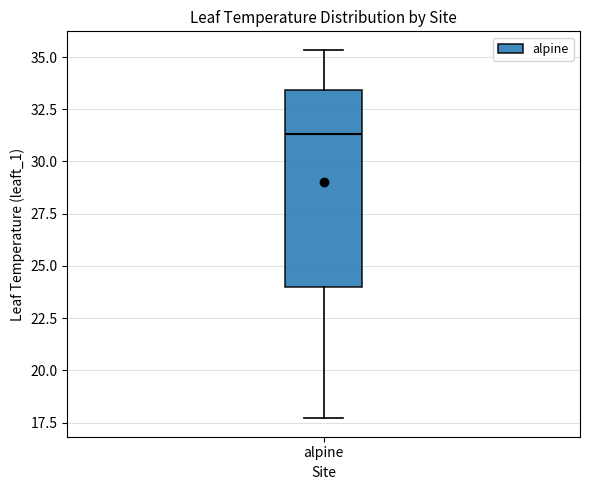

Where does the lower whisker of the box for alpine end on the y-axis? The values are not printed on the chart, so give them approximately, as read against the axis.

17.5